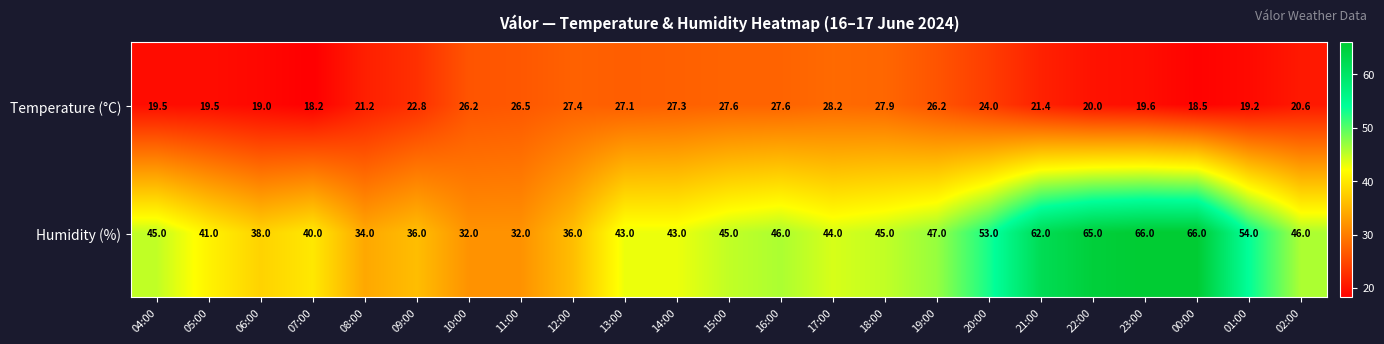

Which series changed the most between 20:00 and 21:00?

Humidity (%)